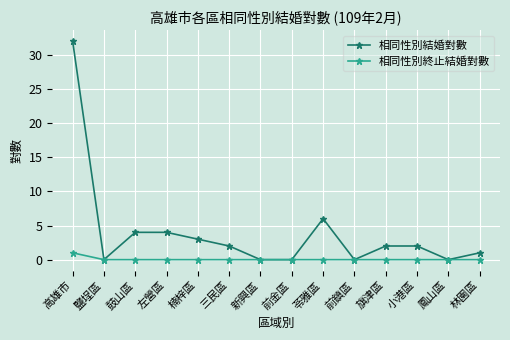

List the series in order of their peak value, lowest first.

相同性別終止結婚對數, 相同性別結婚對數